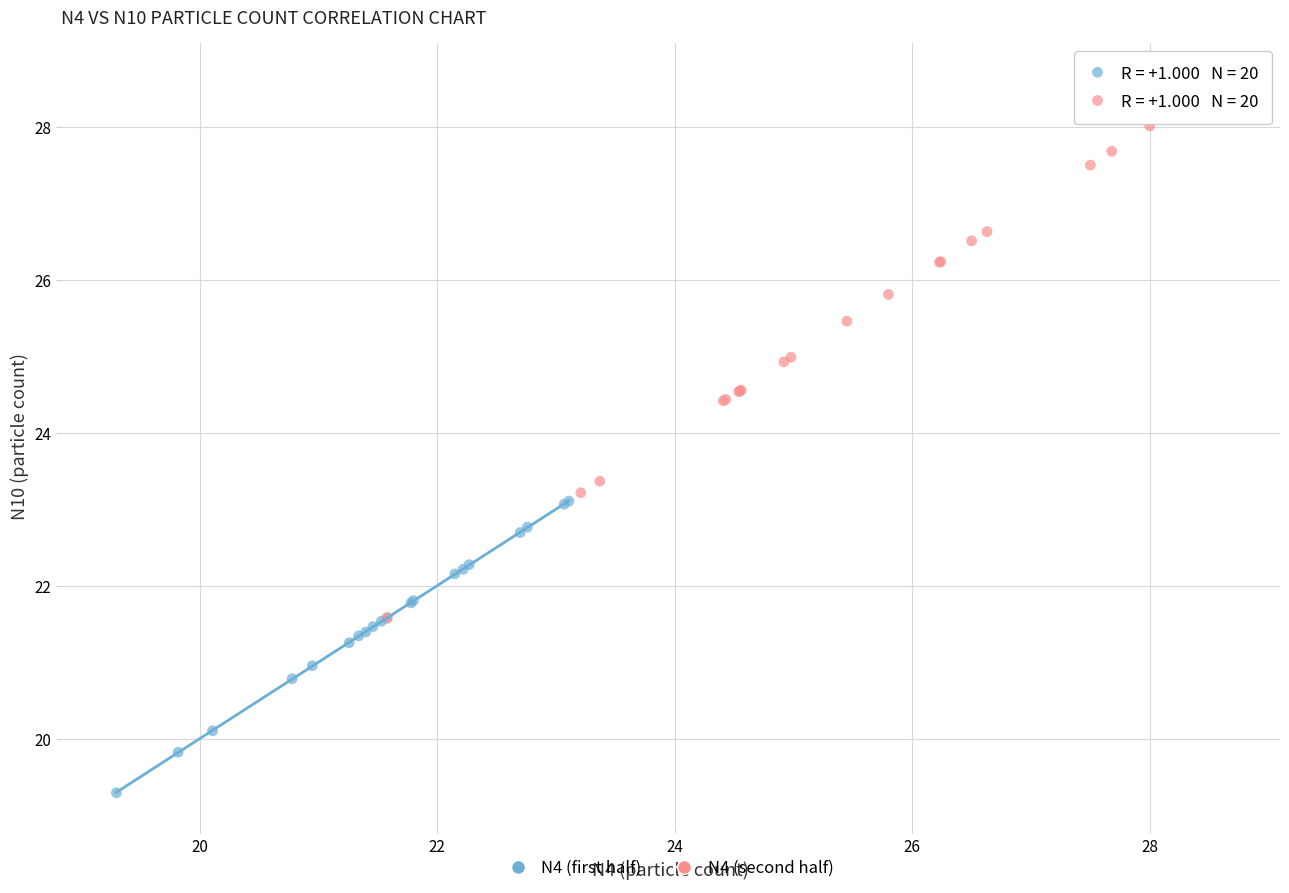

Which series has the widest spread of Y values?

N4 (second half)